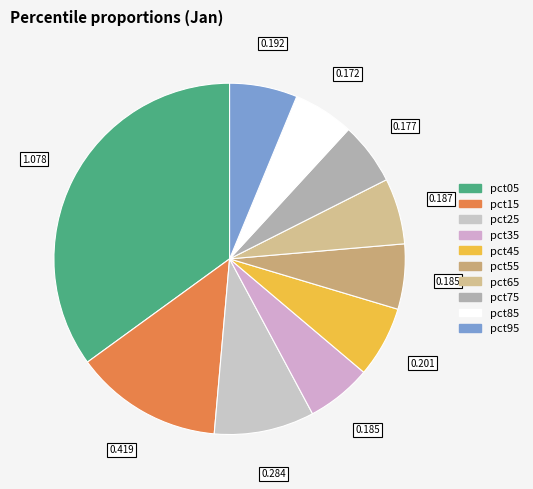

To the nearest percent, what percentage of the pie is pct85?

6%